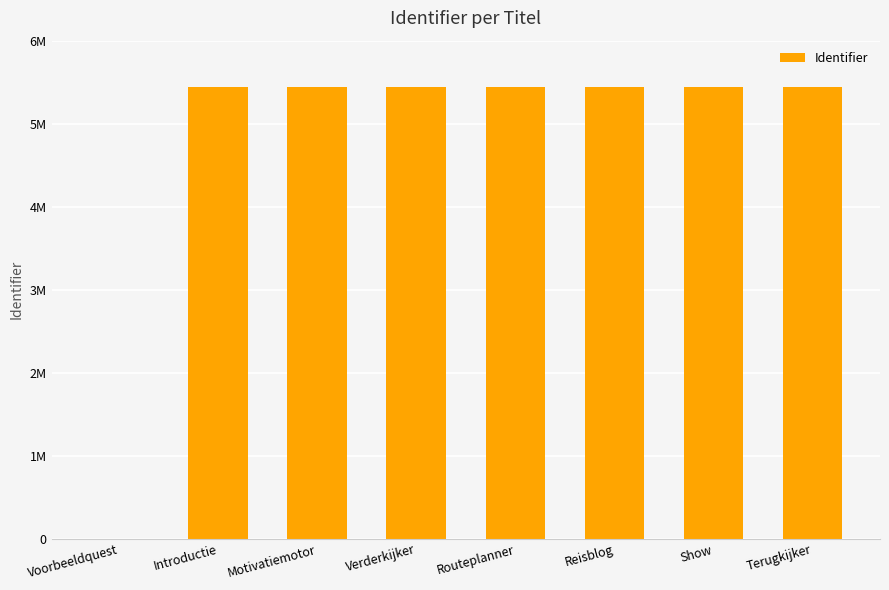

The chart shows a value of 5440101 at Motivatiemotor. True or false?

True